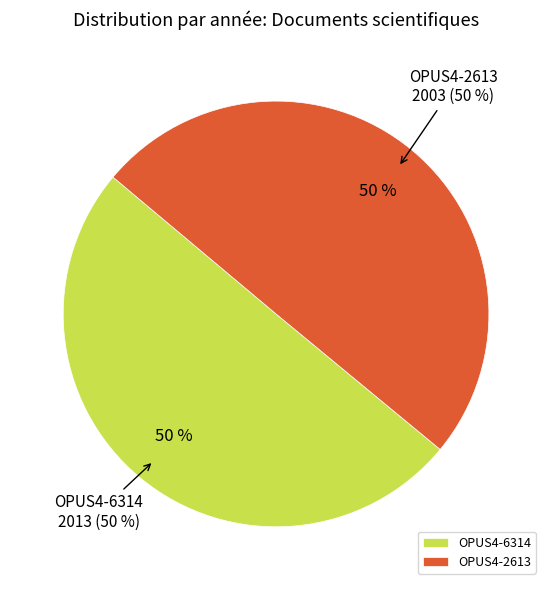

How many segments does this pie chart have?

2